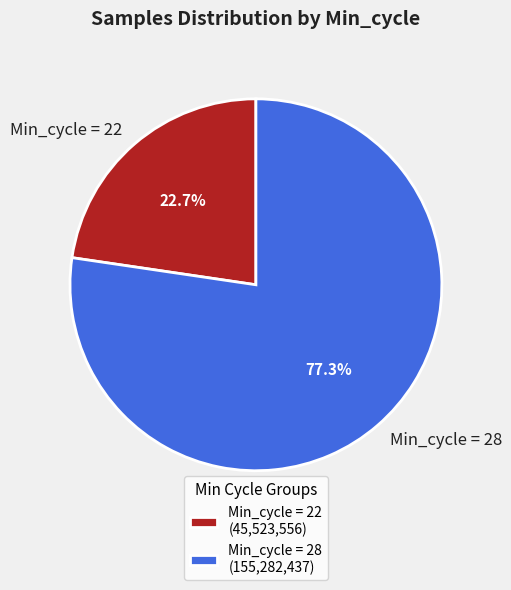

What portion of the pie excludes Min_cycle = 28?

22.7%